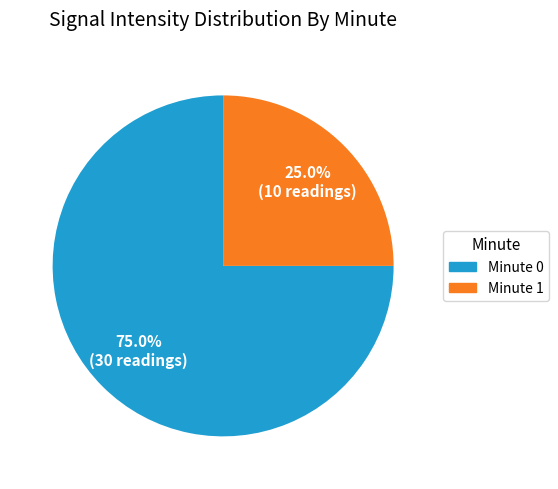

Is the sum of Minute 1 and Minute 0 greater than half?

Yes